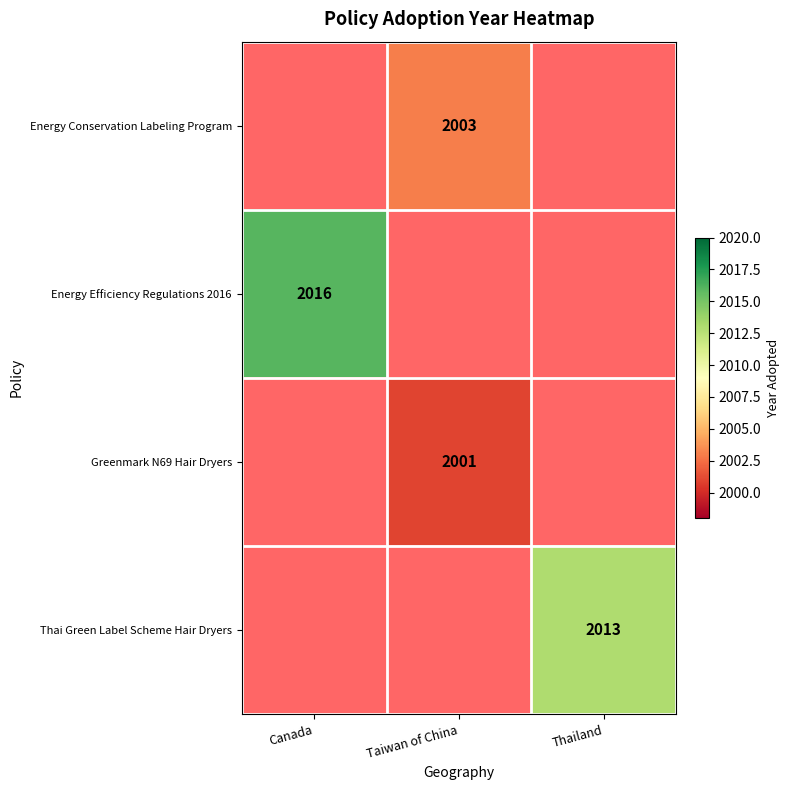

Is it true that Energy Conservation Labeling Program equals 2003 at Taiwan of China?

True